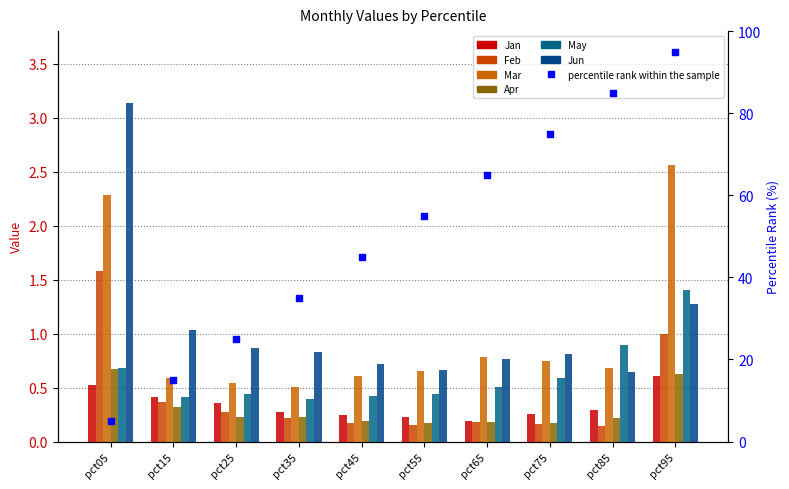

Which series has the widest spread of Y values?

Jun